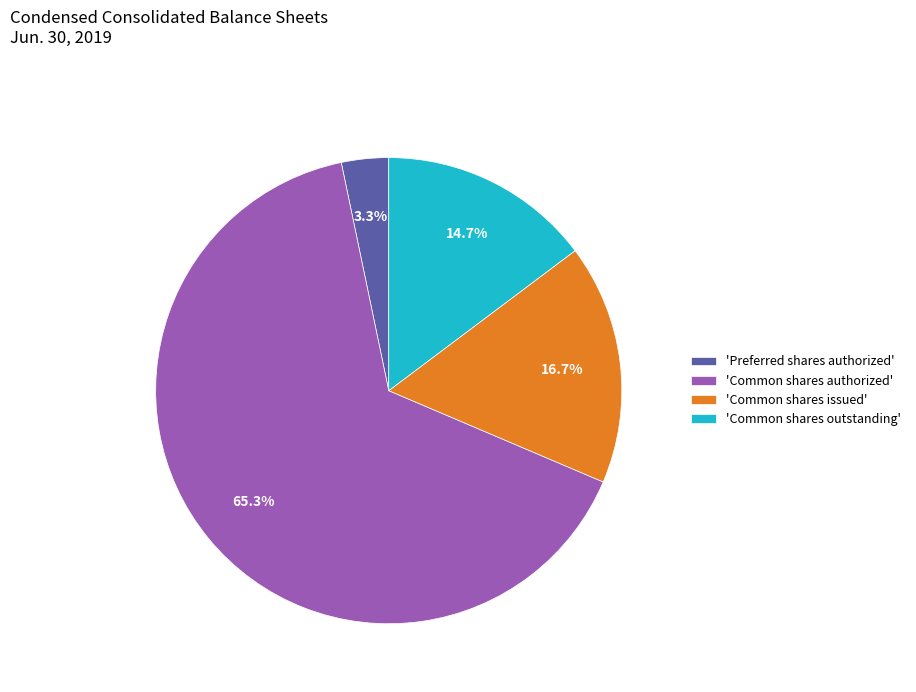

What portion of the pie excludes 'Common shares issued'?

83.3%